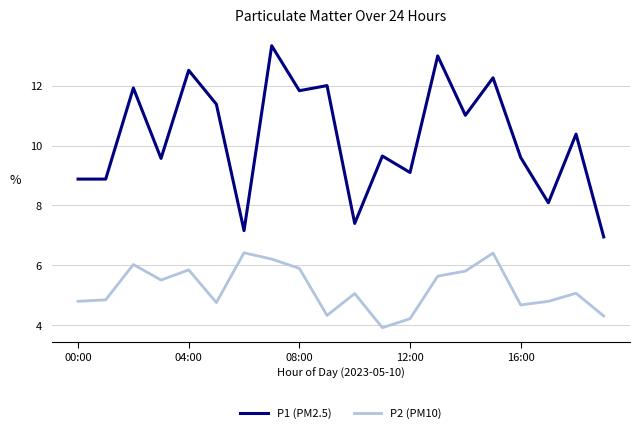

What is the difference between the maximum and minimum values in the P2 (PM10) series?

2.5